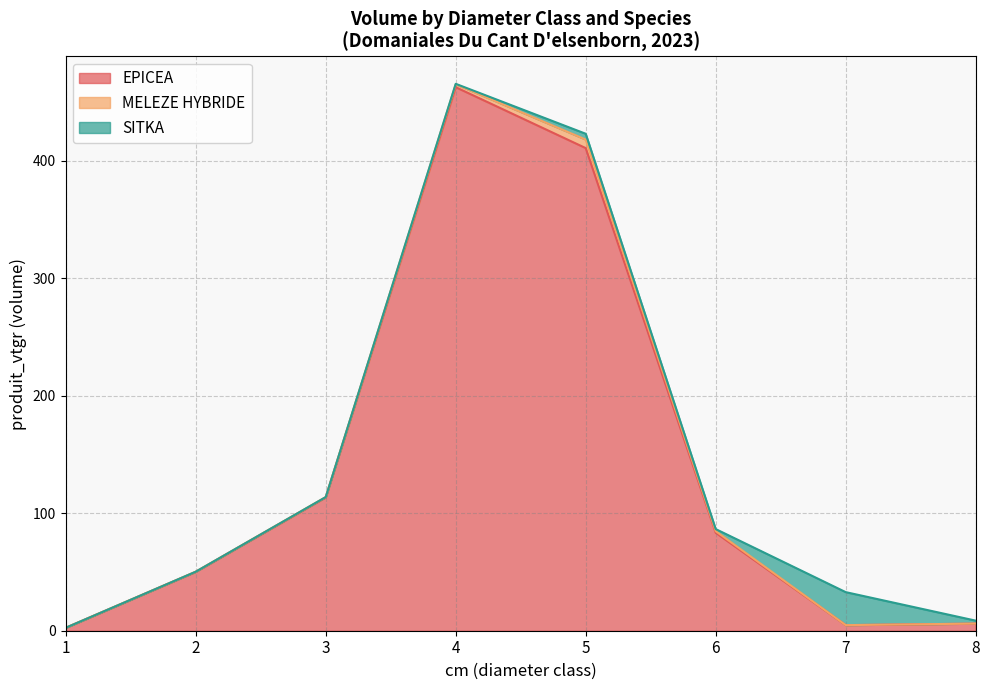

What is the spread (max minus min) of values at 5?

405.7